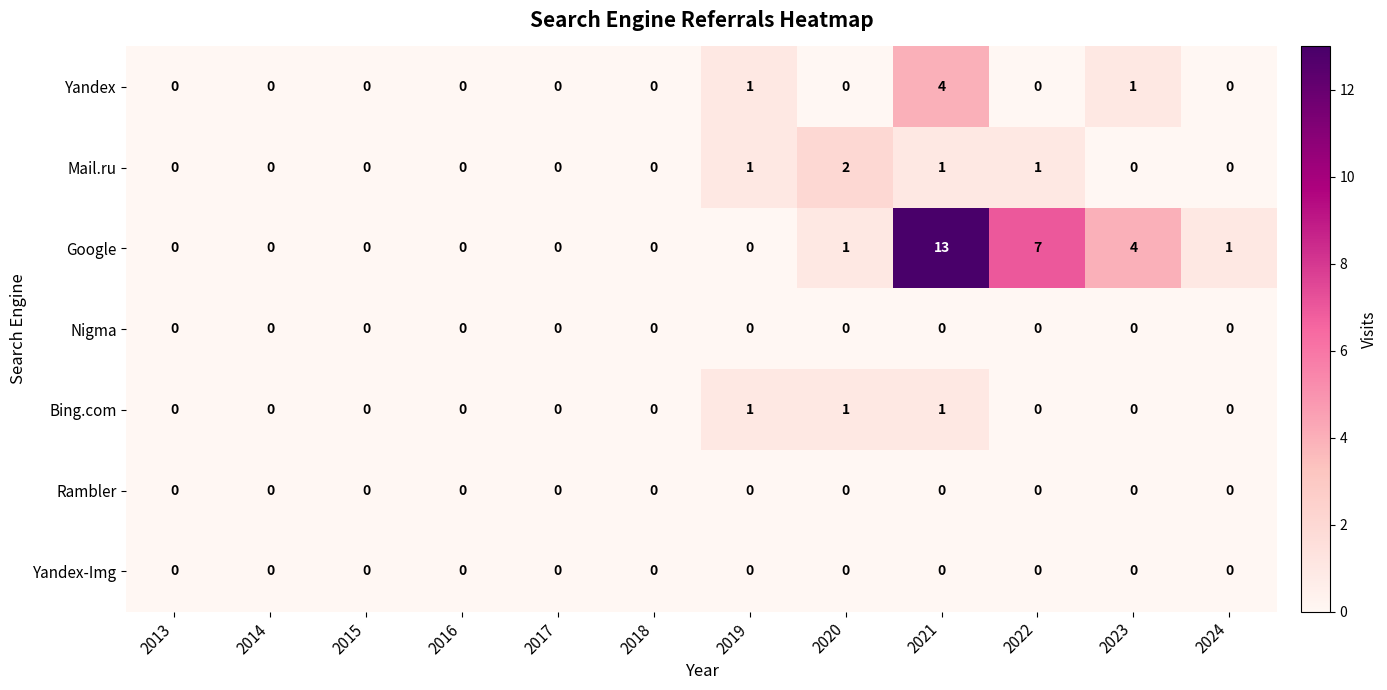

The Google series shows 1 at 2024. True or false?

True